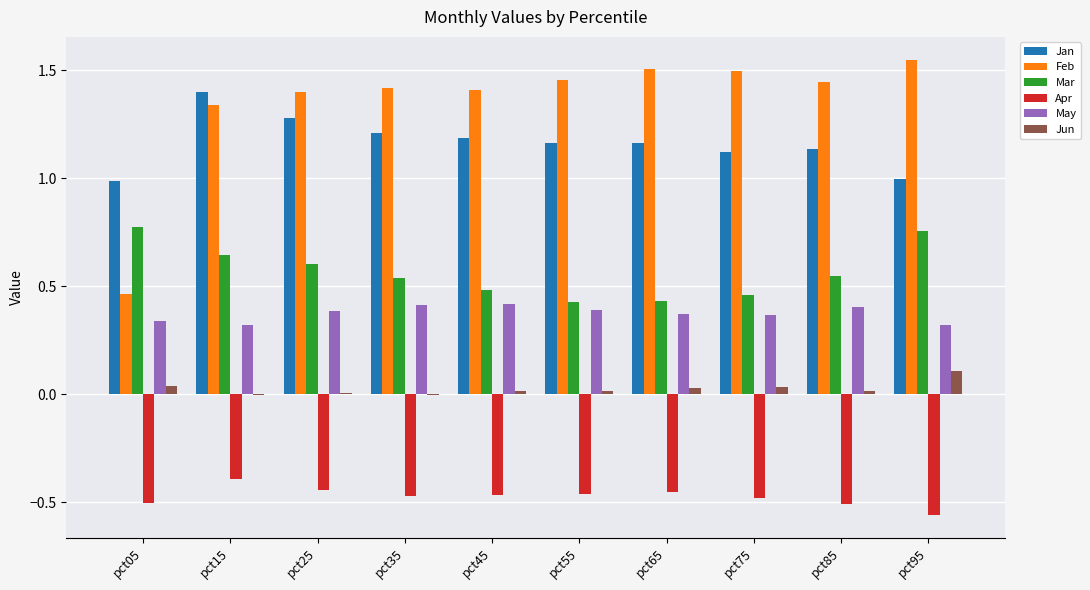

Which series has the largest total across all categories?

Feb